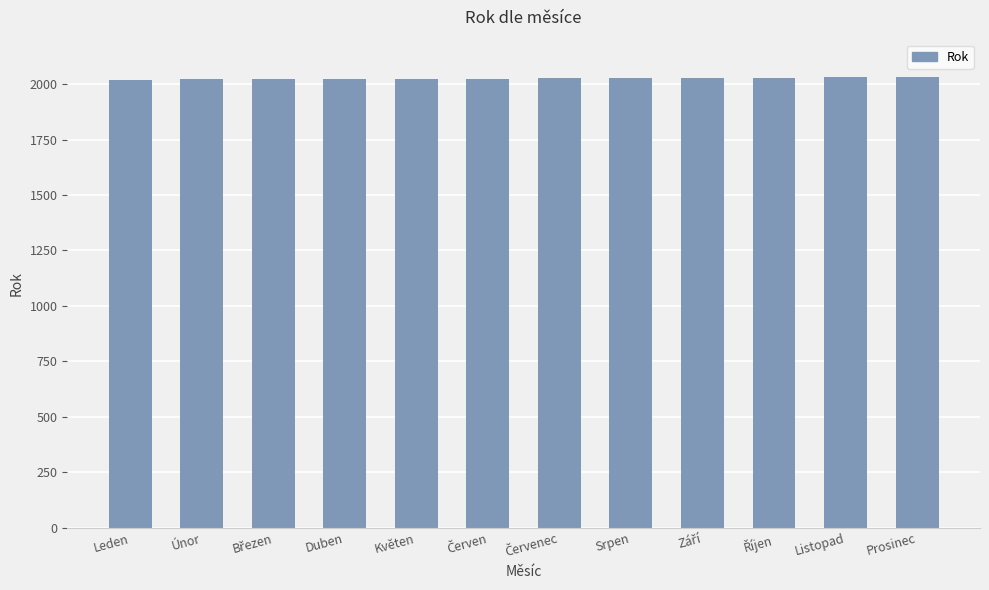

What position from the right is Duben?

9